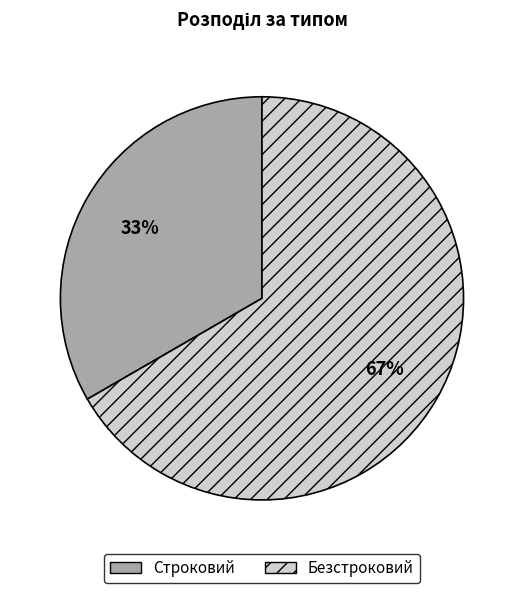

Which has a higher value, Строковий or Безстроковий?

Безстроковий